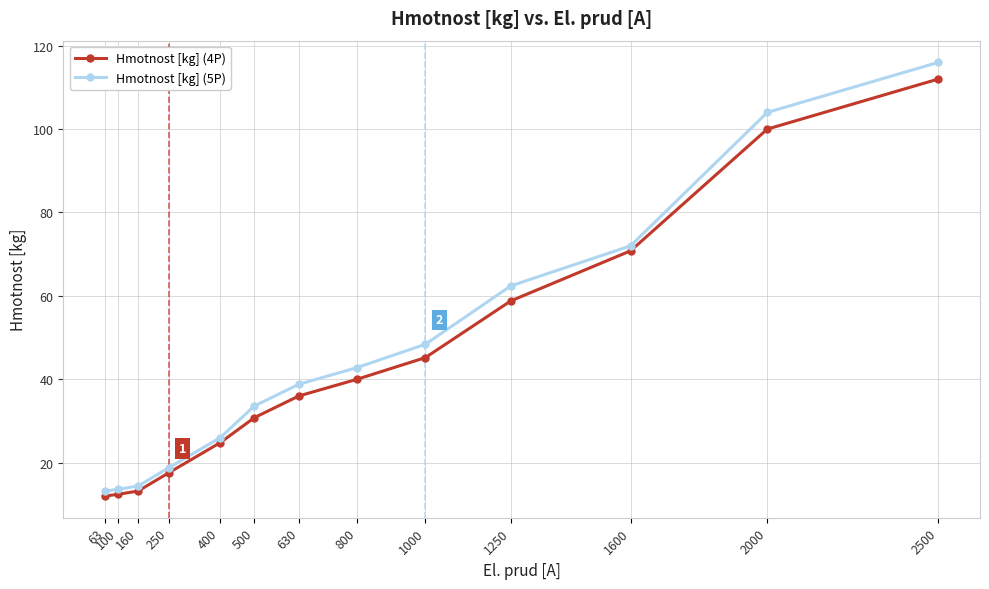

Which label corresponds to the largest value in the chart?

2500